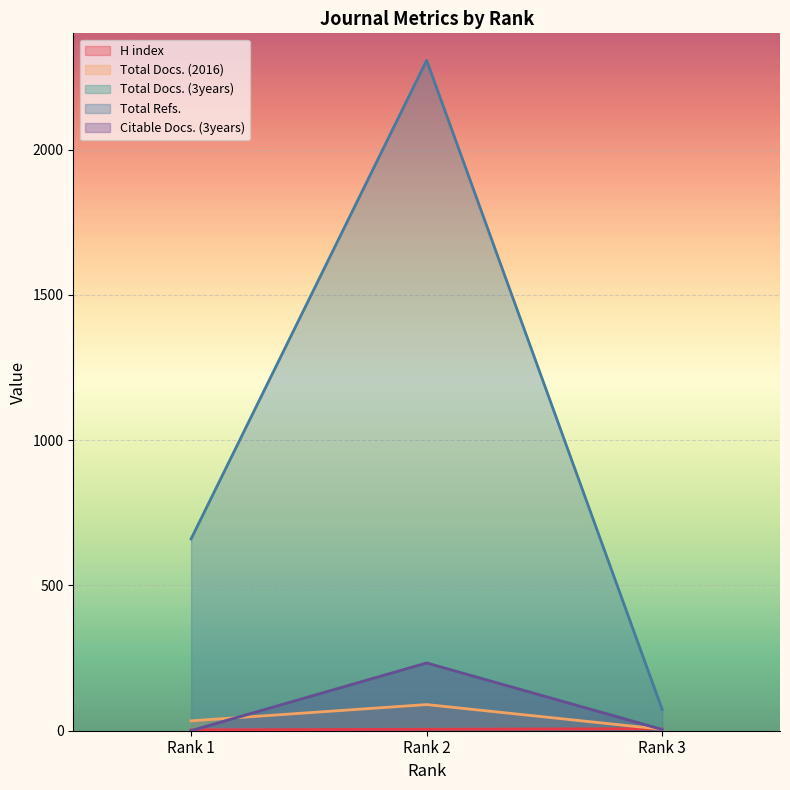

Between Rank 3 and Rank 1, which series saw the biggest shift?

Total Refs.